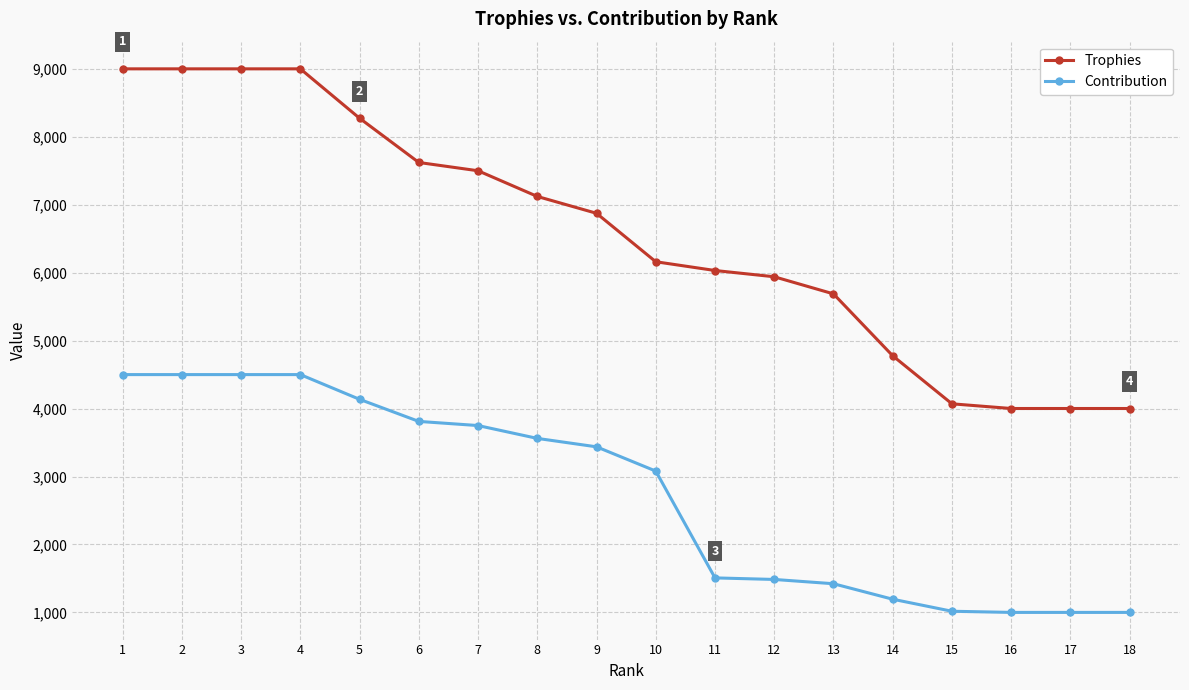

What is the total value across all series at 2?

13500